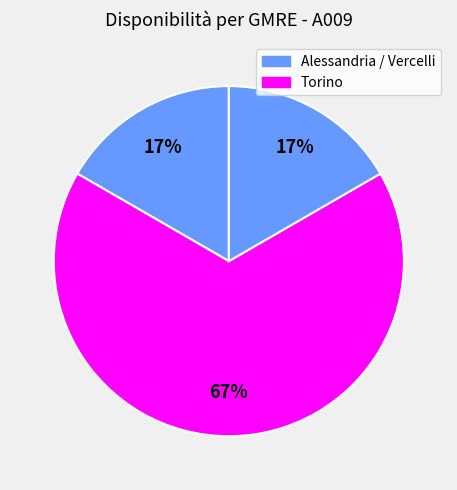

How many slices are in this pie chart?

3